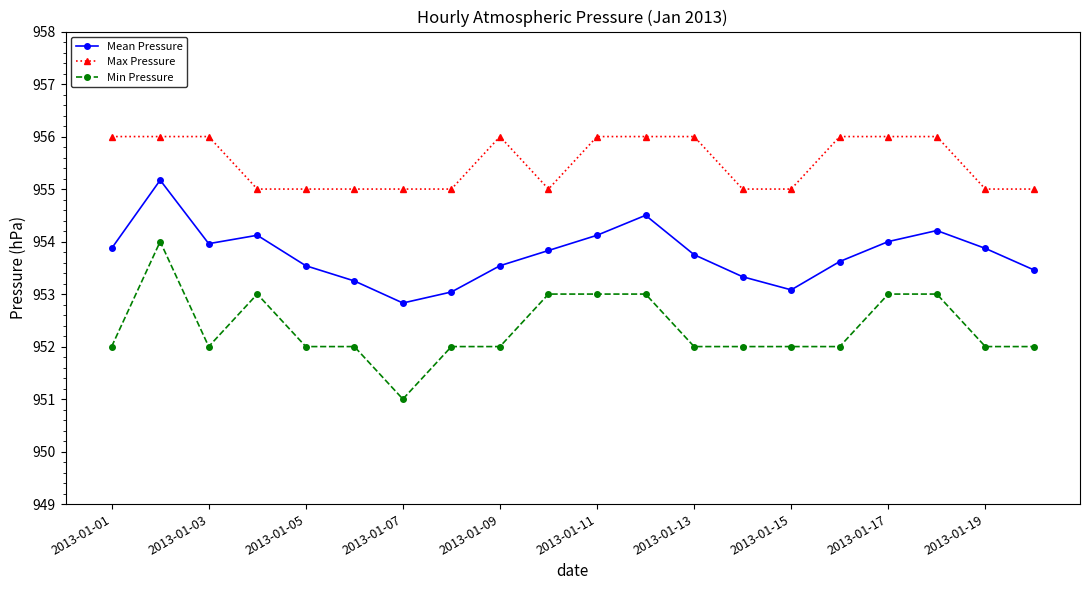

How many lines are shown in the chart?

3